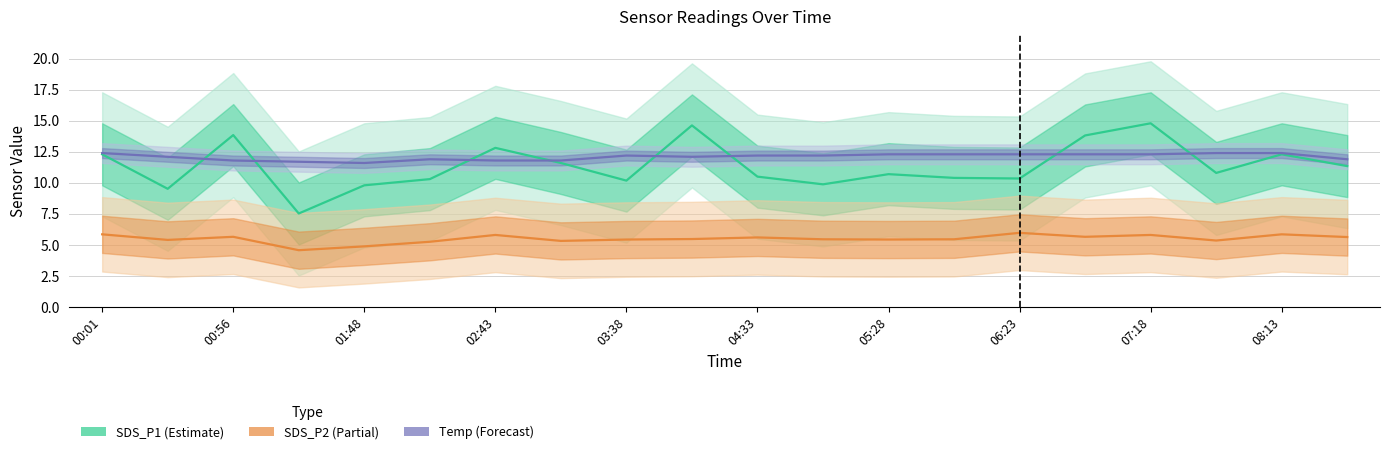

How many Temp (Forecast) values are between 11 and 12?

7